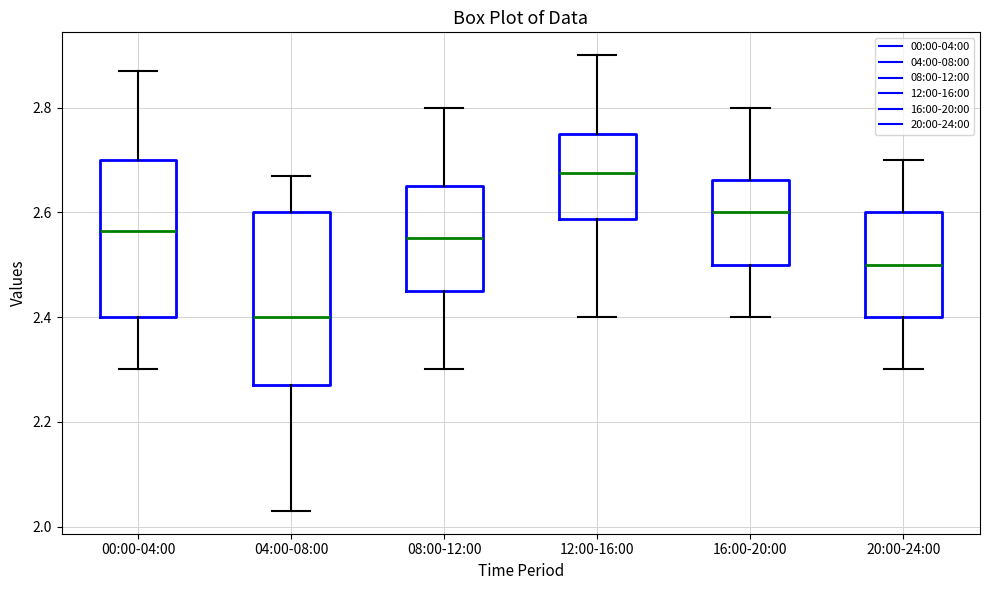

Where does the upper whisker of the box for 04:00-08:00 end on the y-axis? The values are not printed on the chart, so give them approximately, as read against the axis.

2.68